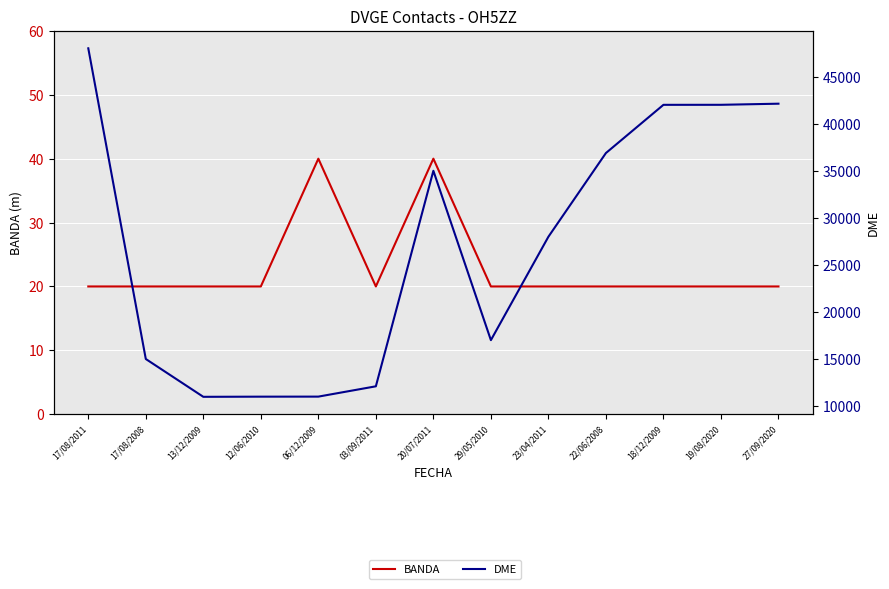

What is the spread (max minus min) of values at 17/08/2008?

15010